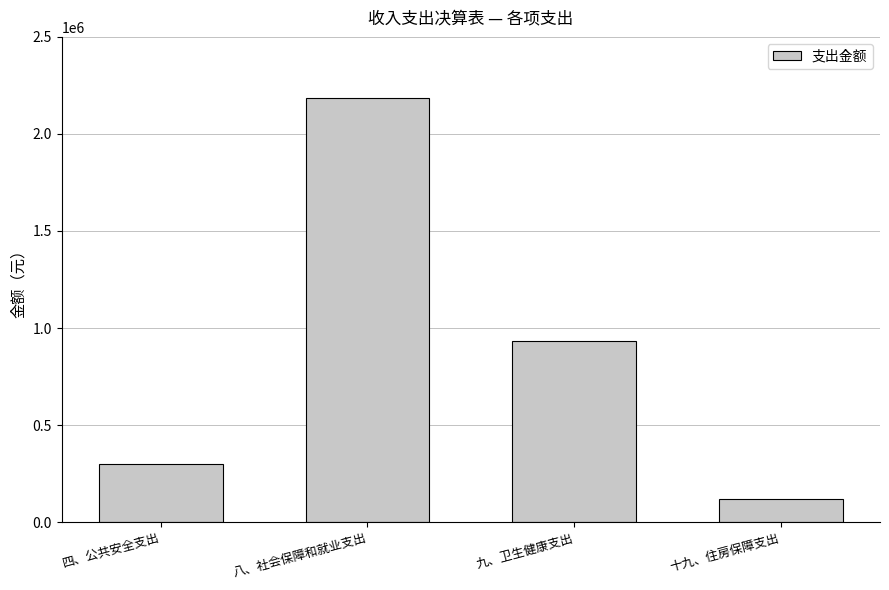

What is the approximate value at 九、卫生健康支出?

931532.8